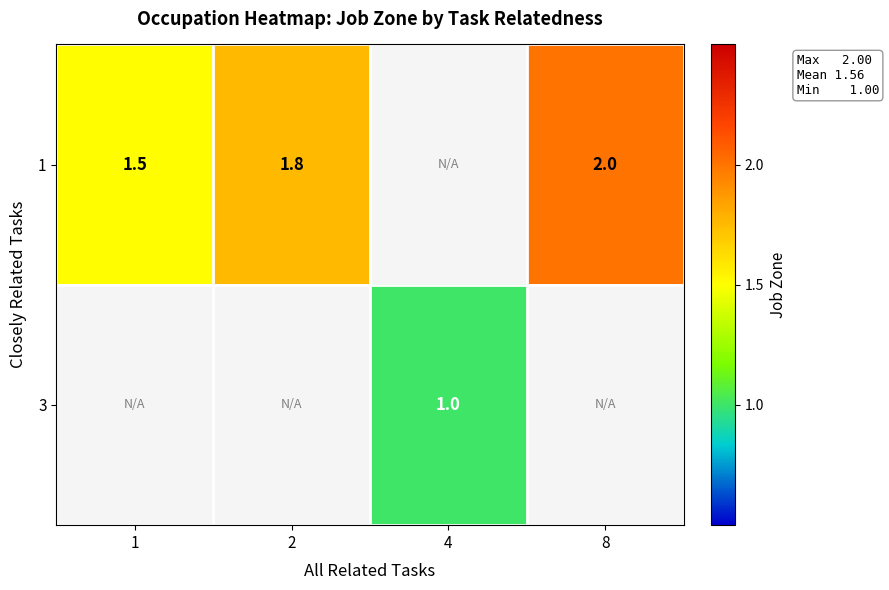

How many categories are shown in the chart?

4